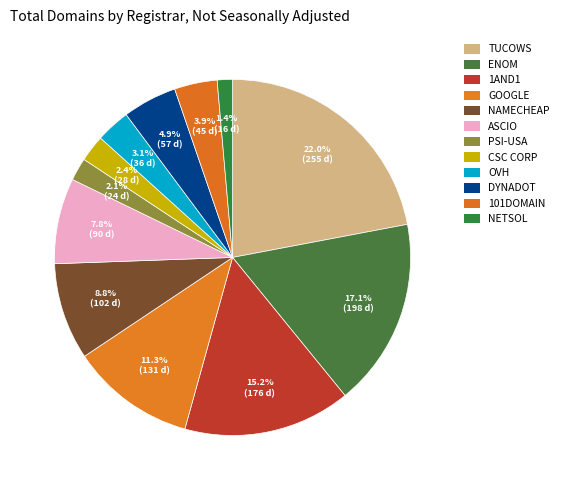

How many segments does this pie chart have?

12